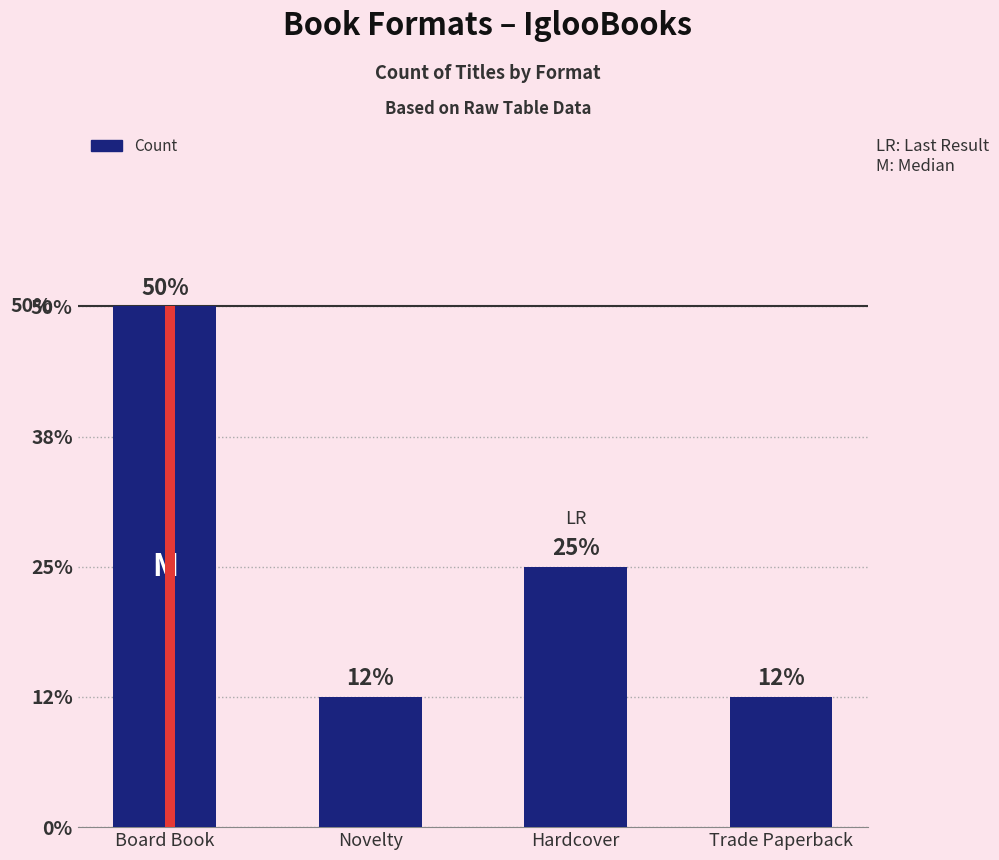

Approximately how many times larger is the value at Trade Paperback compared to Board Book?

0.2